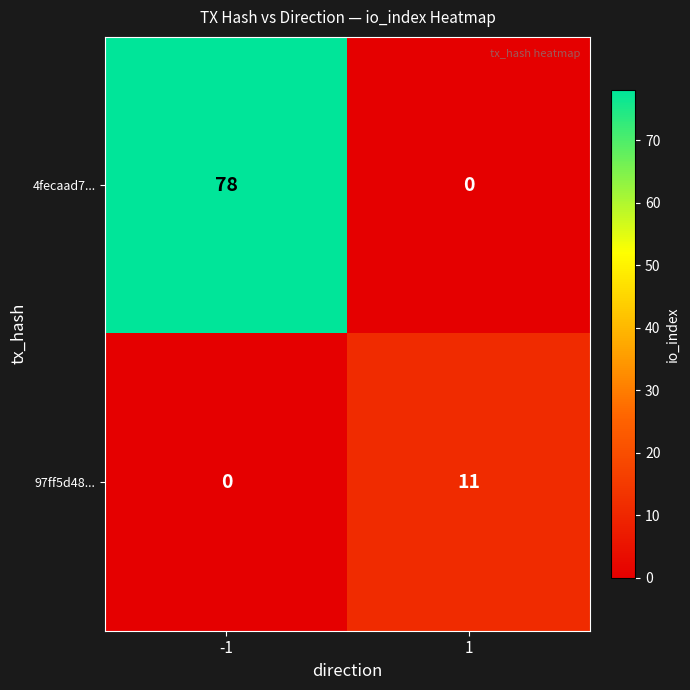

What is the greatest value displayed?

78